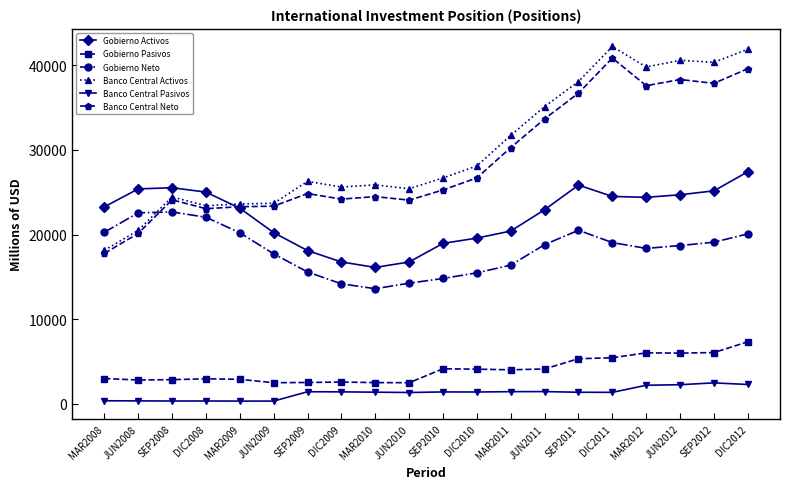

True or false: Banco Central Neto has more than 0 interior local peaks.

True